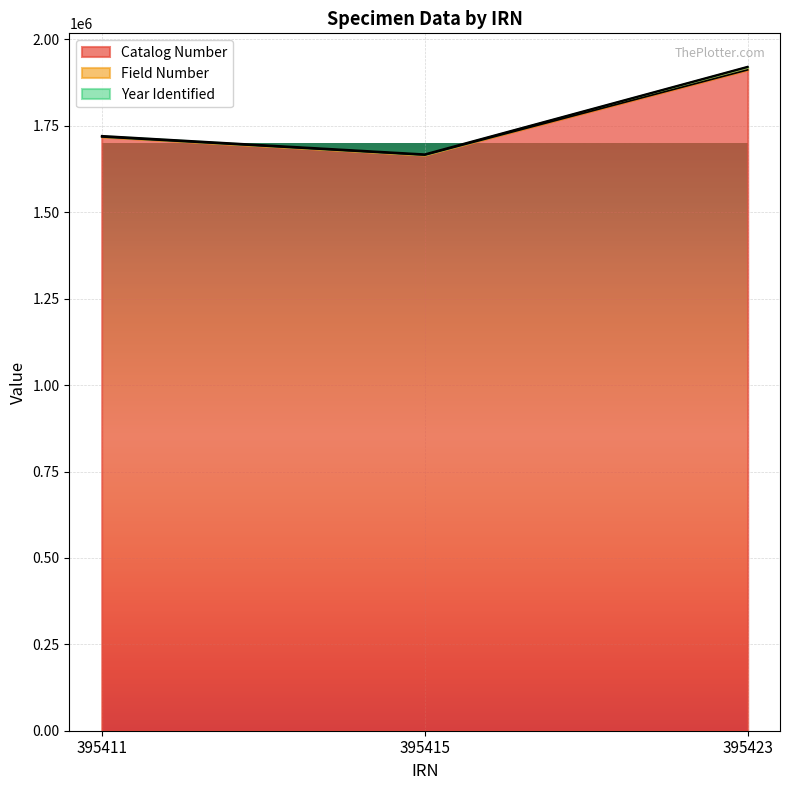

How many lines are shown in the chart?

3